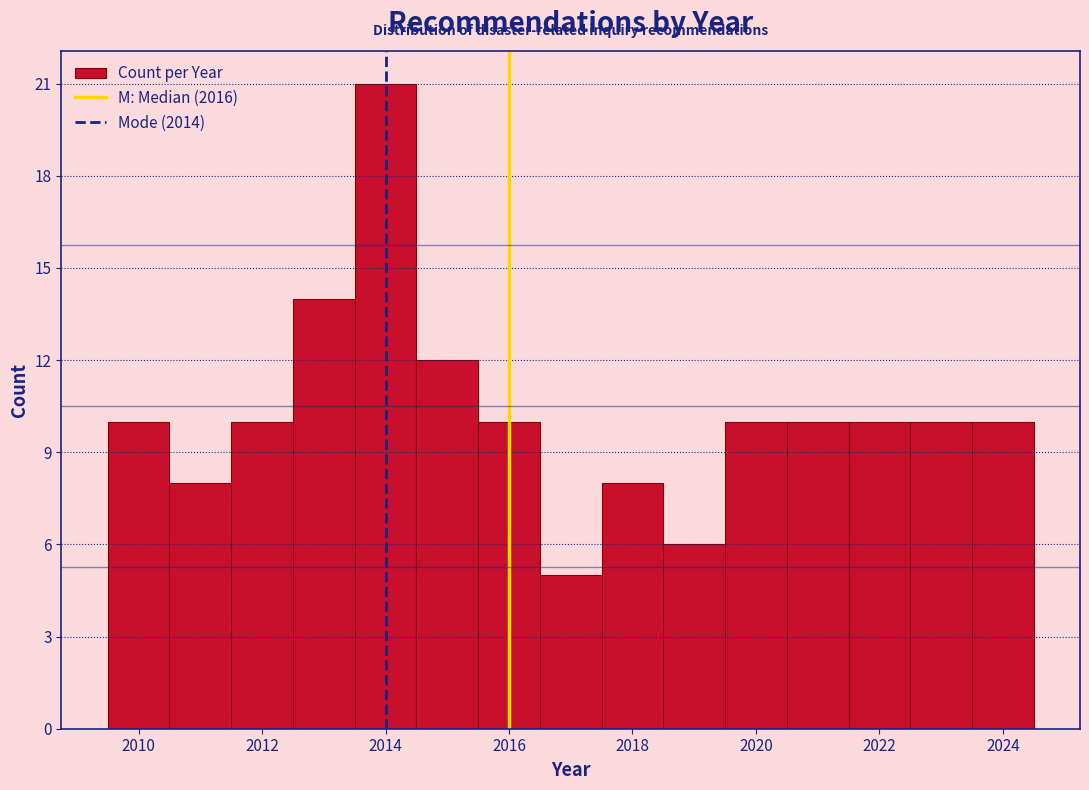

Reading left to right, transcribe this chart: for each bar, give the range it covers on the x-axis and its height. Neither the bar edges nor the heights are printed on the chart, so give them approximately, as read against the axes.

2009.5 to 2010.5: 10
2010.5 to 2011.5: 8
2011.5 to 2012.5: 10
2012.5 to 2013.5: 14
2013.5 to 2014.5: 21
2014.5 to 2015.5: 12
2015.5 to 2016.5: 10
2016.5 to 2017.5: 5
2017.5 to 2018.5: 8
2018.5 to 2019.5: 6
2019.5 to 2020.5: 10
2020.5 to 2021.5: 10
2021.5 to 2022.5: 10
2022.5 to 2023.5: 10
2023.5 to 2024.5: 10